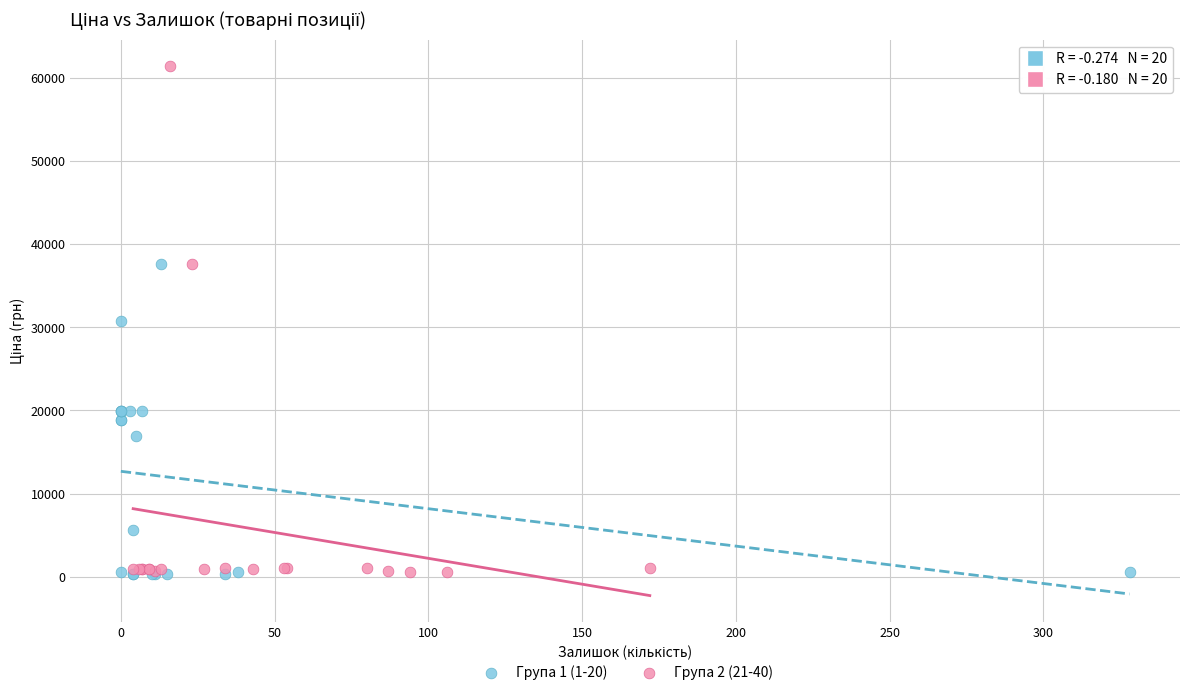

Which series reaches the maximum Y coordinate?

Група 2 (21-40)